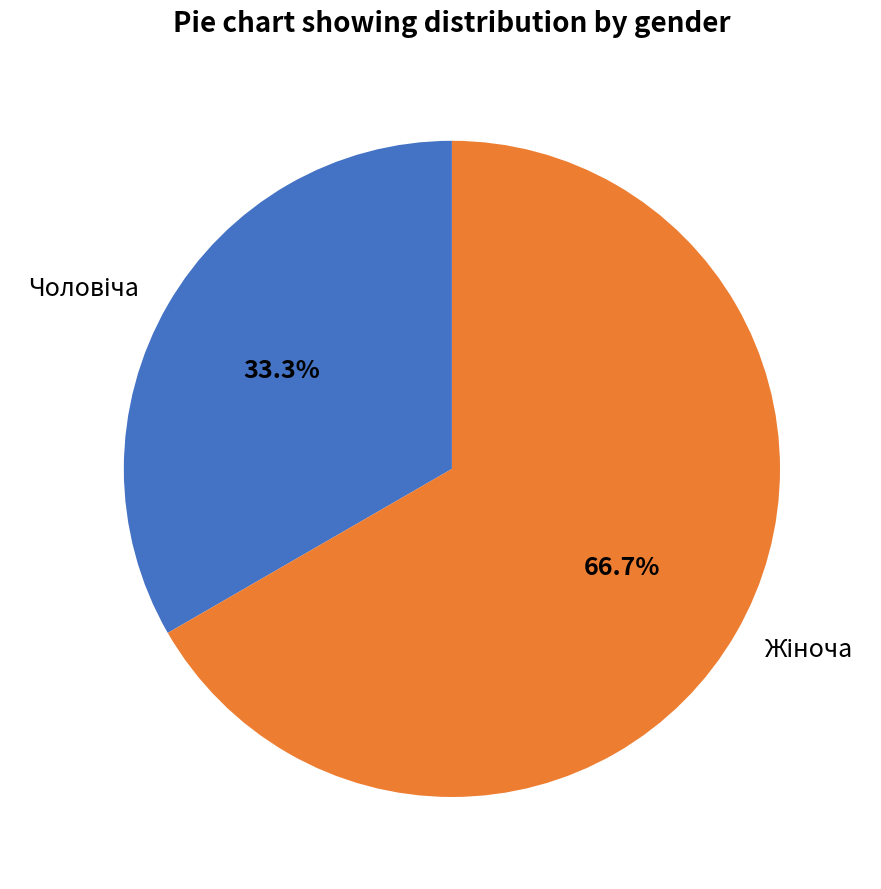

Is there any slice that represents more than half of the pie?

Yes